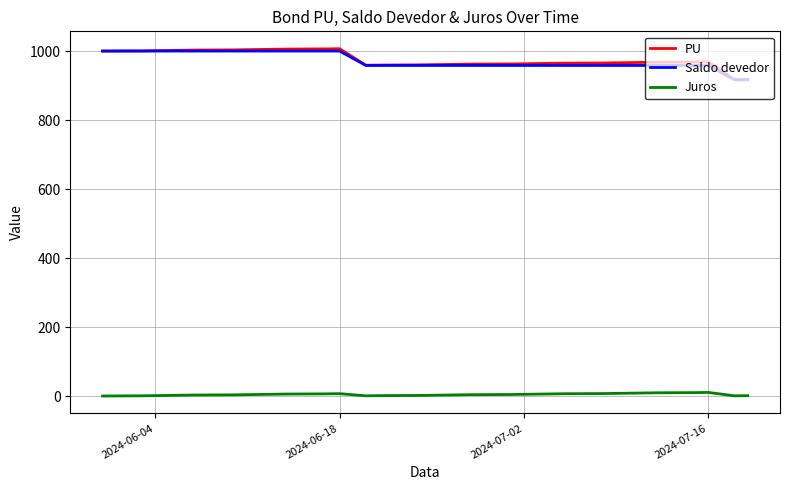

What is the greatest value displayed?

1006.8